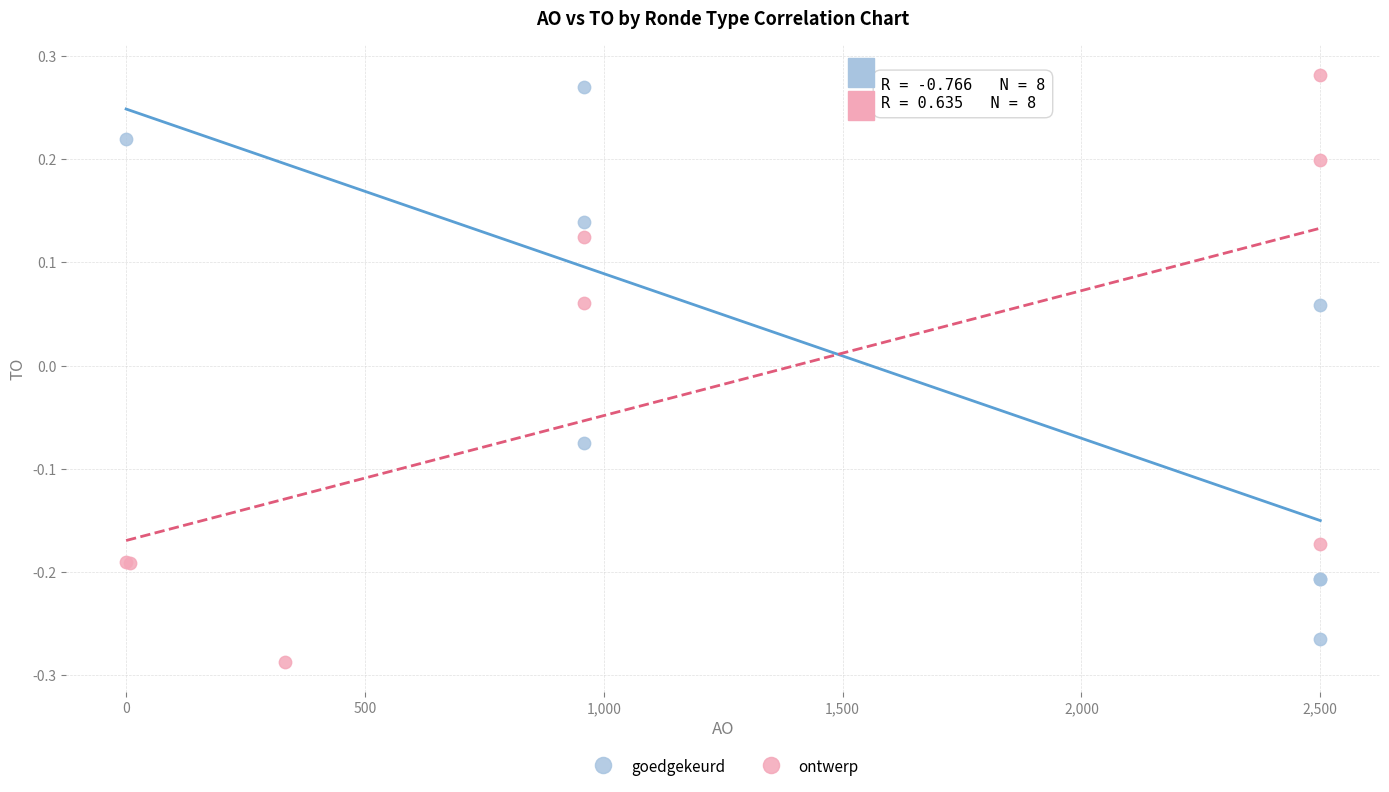

Which series reaches the minimum Y coordinate?

ontwerp